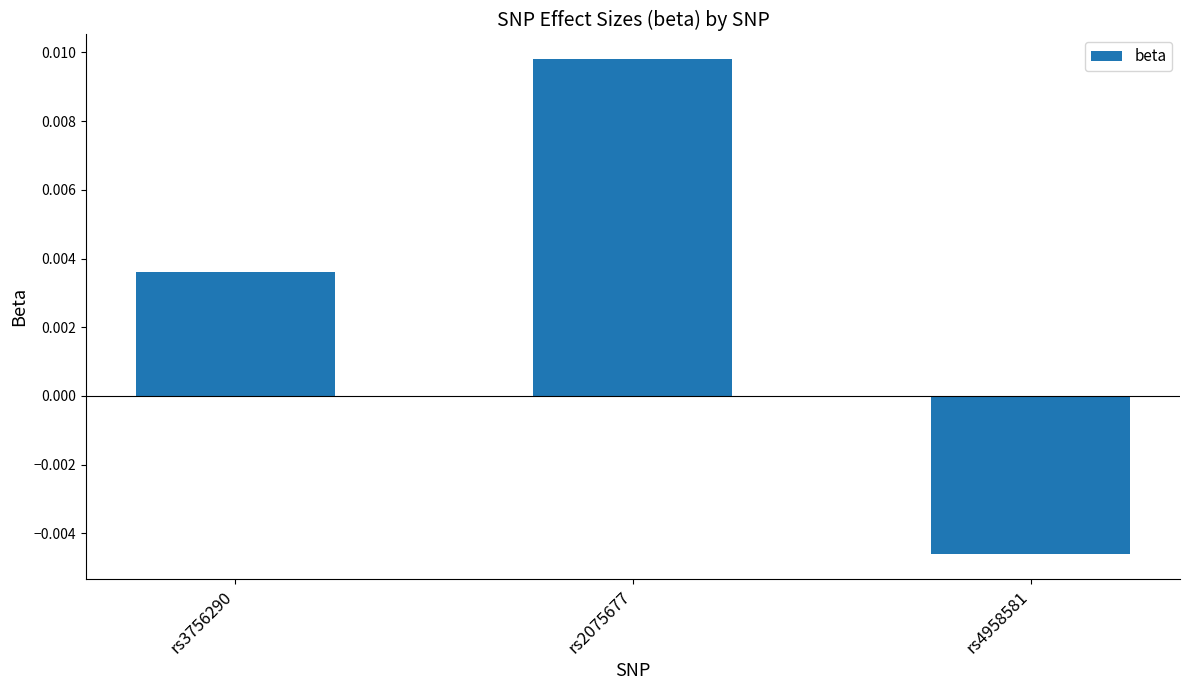

How many series are shown in this chart?

1